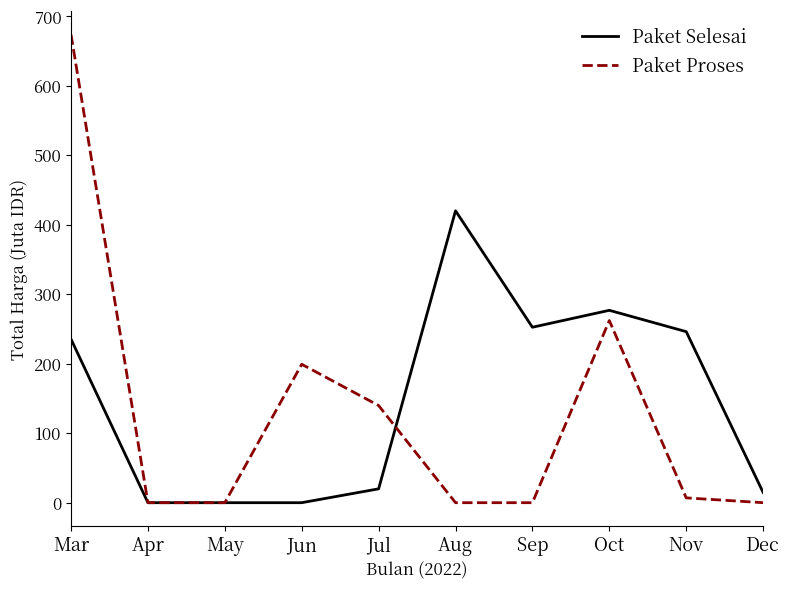

Where is the first local maximum for Paket Proses?

Jun